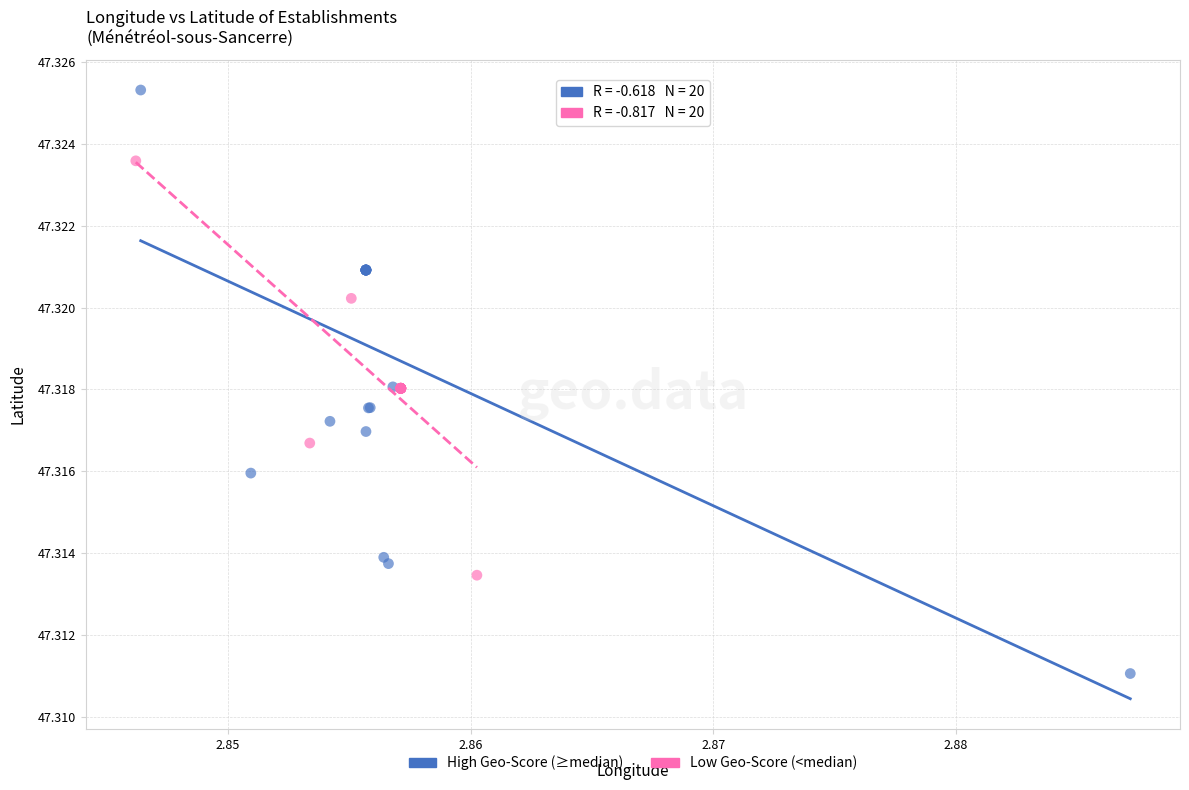

Which series contains the highest Y value?

High Geo-Score (≥median)